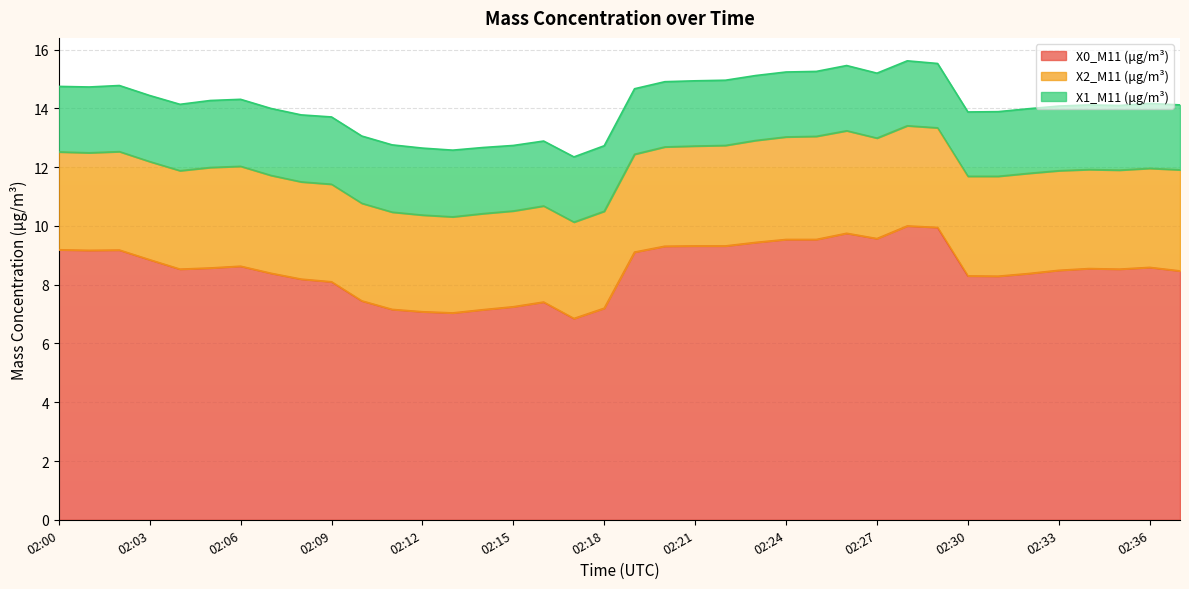

Does the chart display data point markers on the line(s)?

No